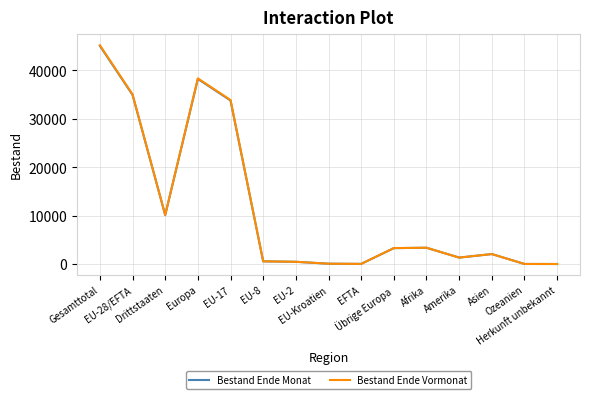

Which category has the highest value in the Bestand Ende Monat series?

Gesamttotal